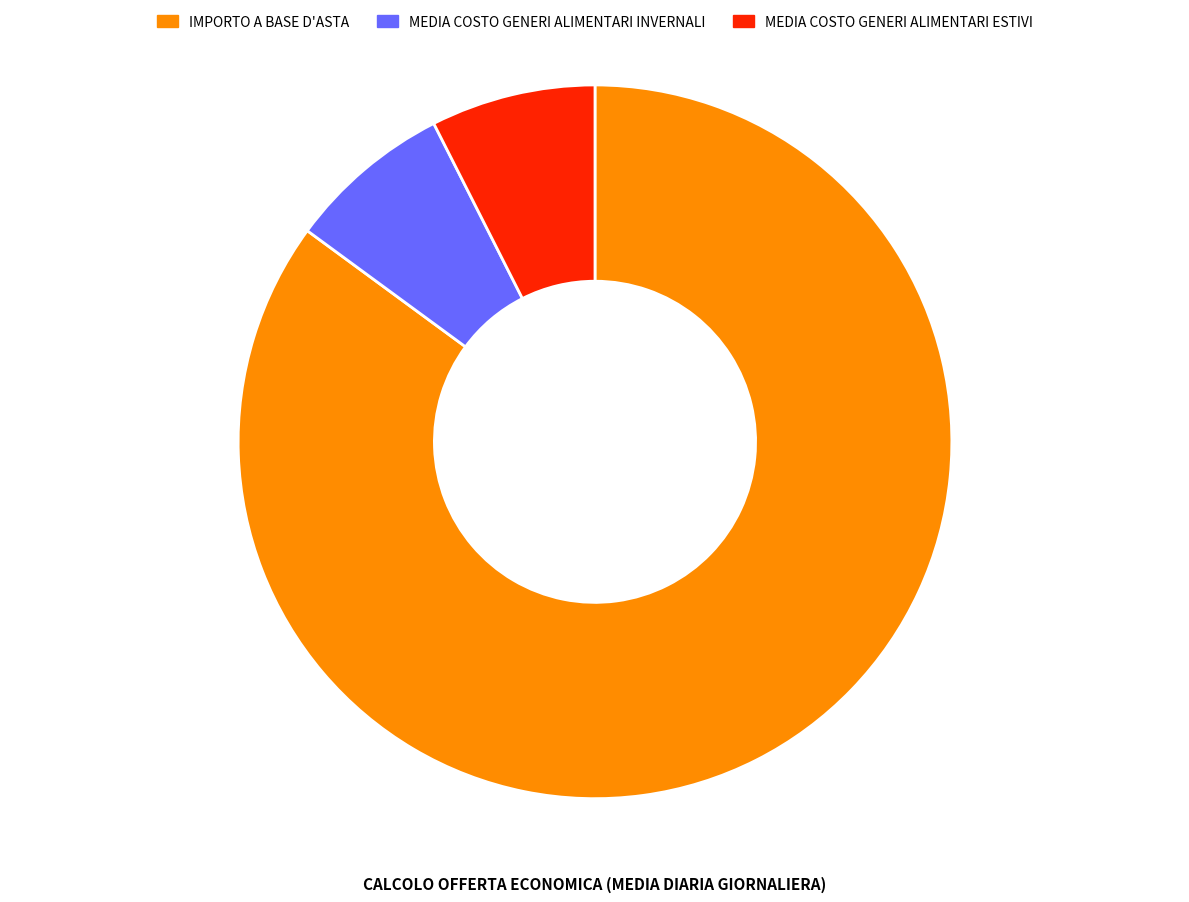

How many segments does this pie chart have?

3